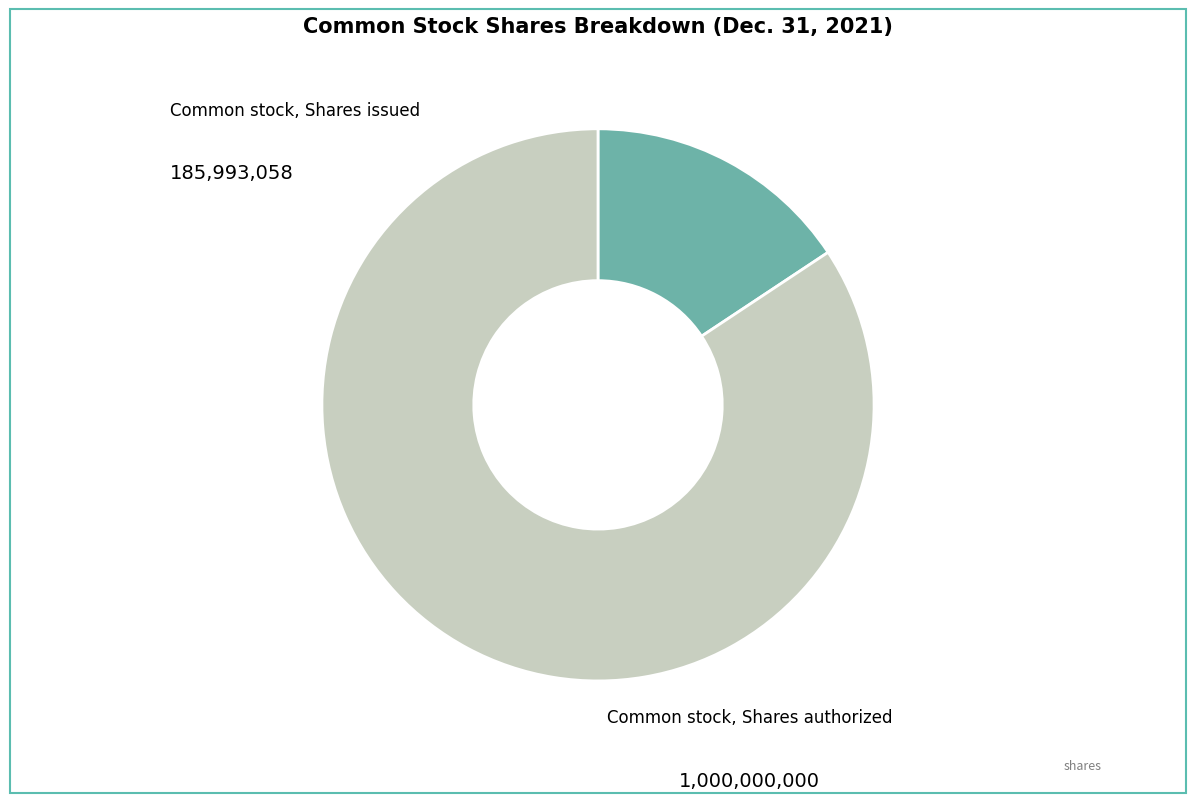

The Common stock, Shares issued slice represents 22% of the pie. True or false?

False